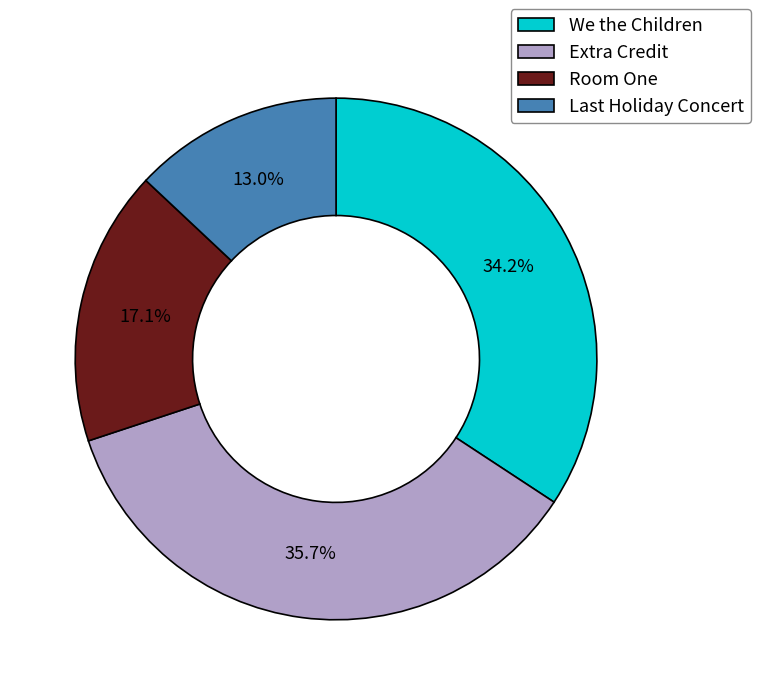

True or false: Room One accounts for 17% of the total.

True